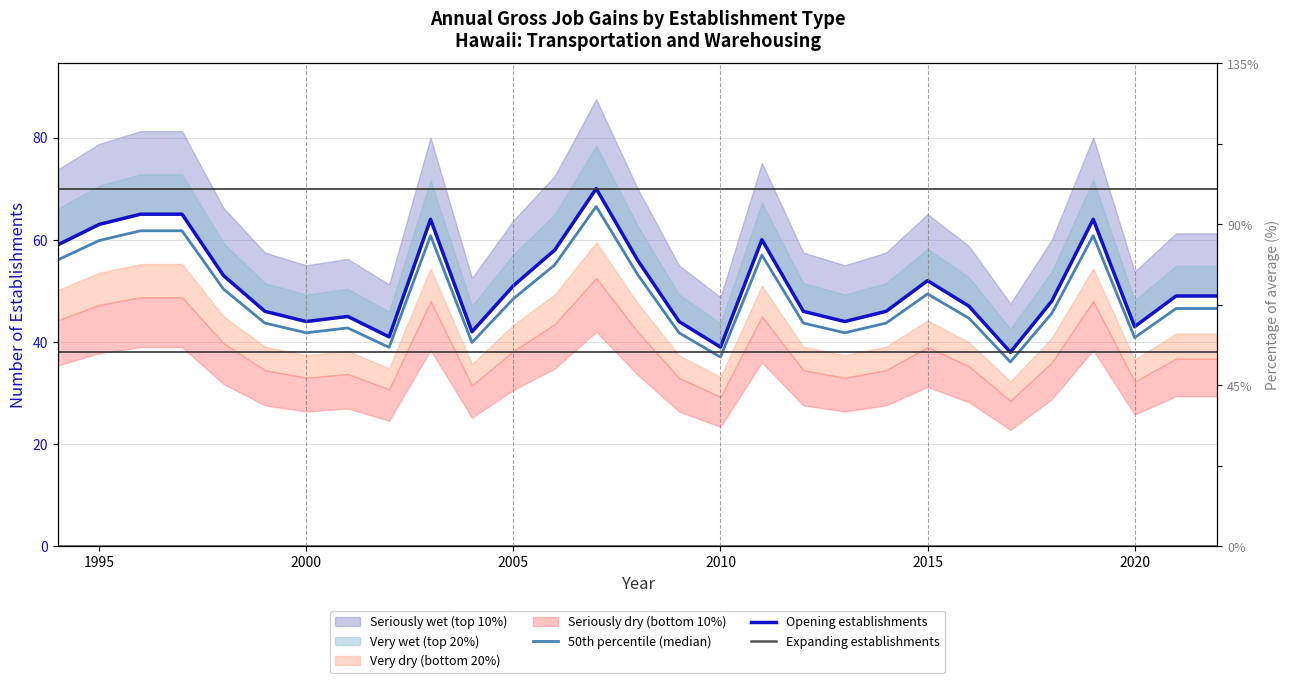

Does the chart display data point markers on the line(s)?

No